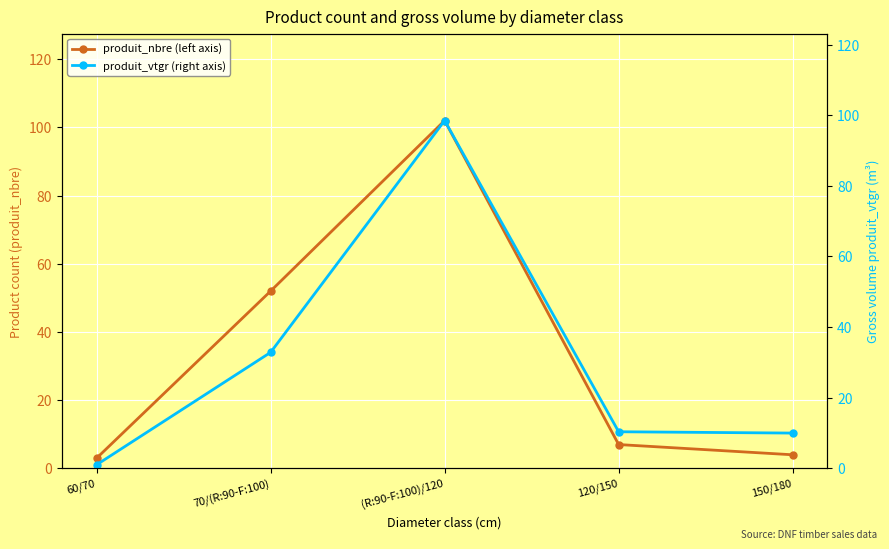

Which series has the widest spread of values?

produit_nbre (left axis)